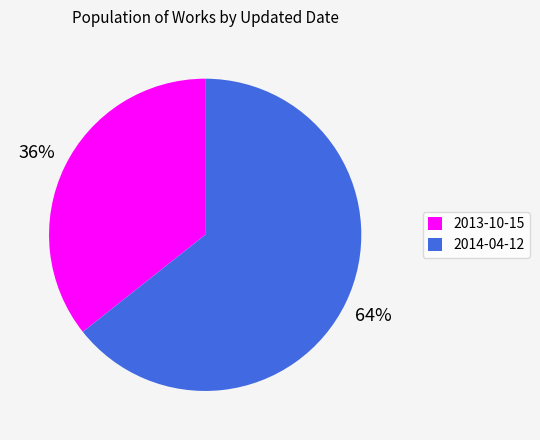

What is the majority slice?

2014-04-12